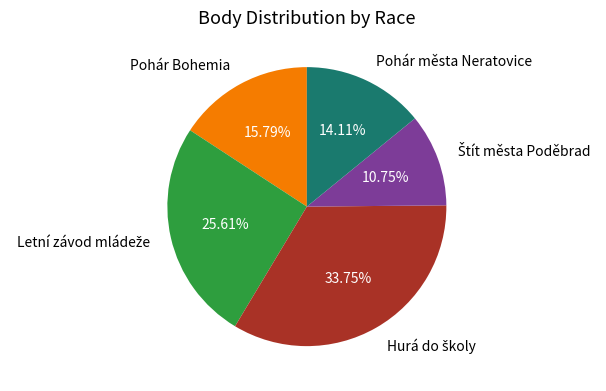

Is there any slice that represents more than half of the pie?

No